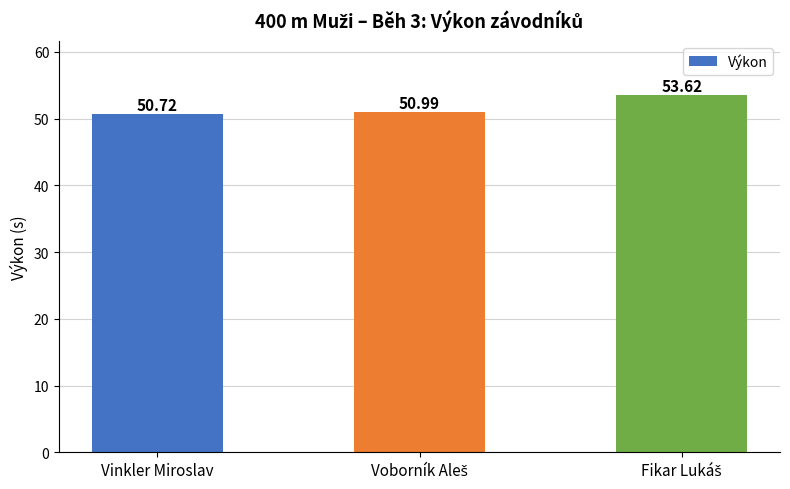

Count the values in the range 50 to 53.

2